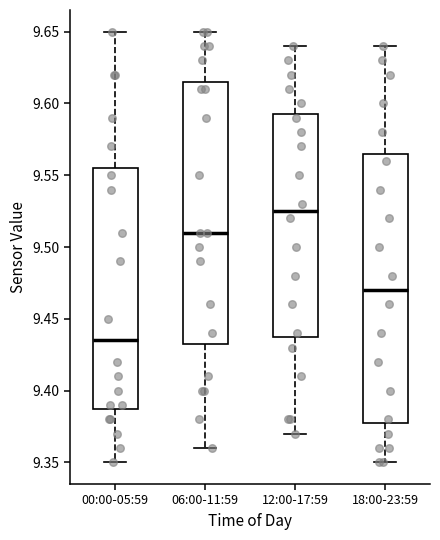

Where does the median line of the box for 12:00-17:59 sit on the y-axis? The values are not printed on the chart, so give them approximately, as read against the axis.

9.525